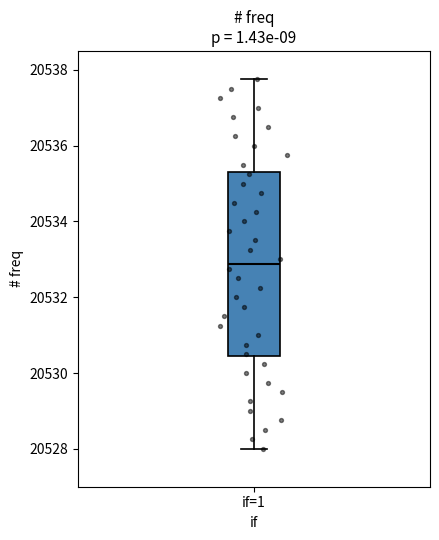

Read this box plot against the y-axis: the position of the median line, the range covered by the box, and the ends of both whiskers. The values are not printed on the chart, so give them approximately, as read against the axis.

median 20532.8, box 20530.4 to 20535.4, whiskers 20528.0 to 20537.8